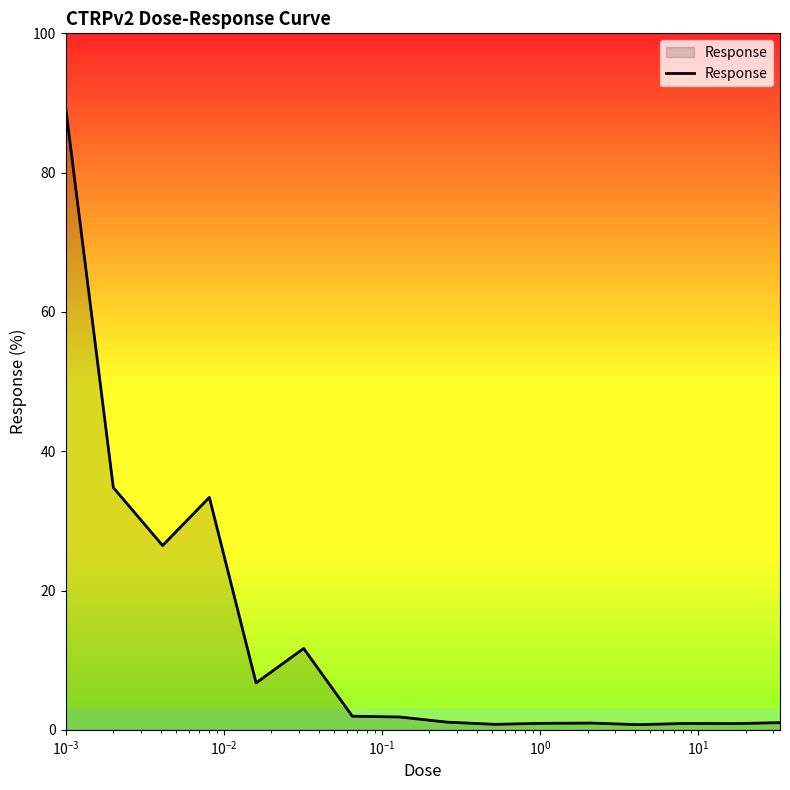

What is the greatest value displayed?

89.2